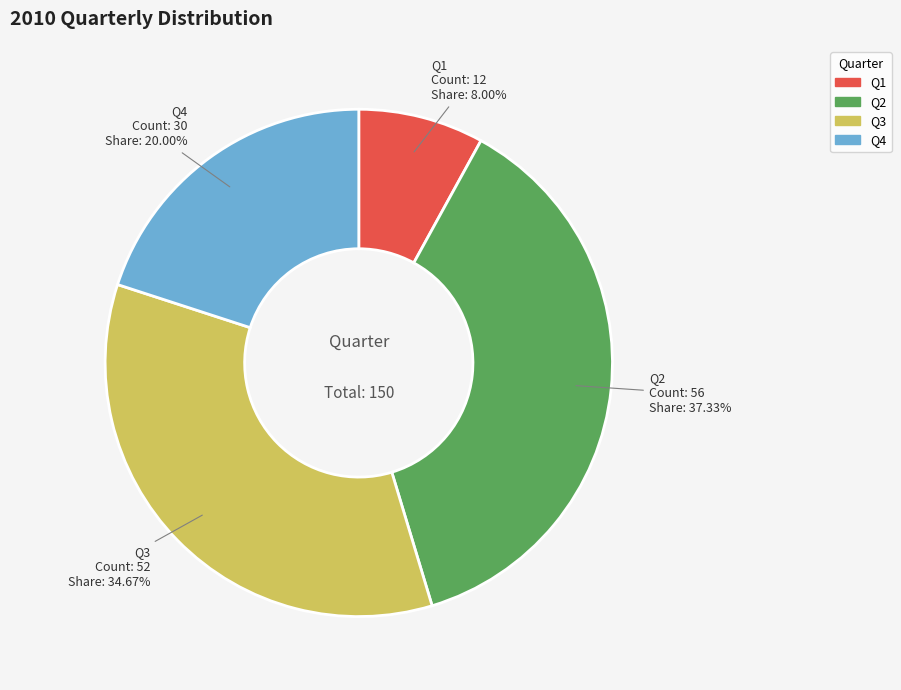

How many slices are in this pie chart?

4